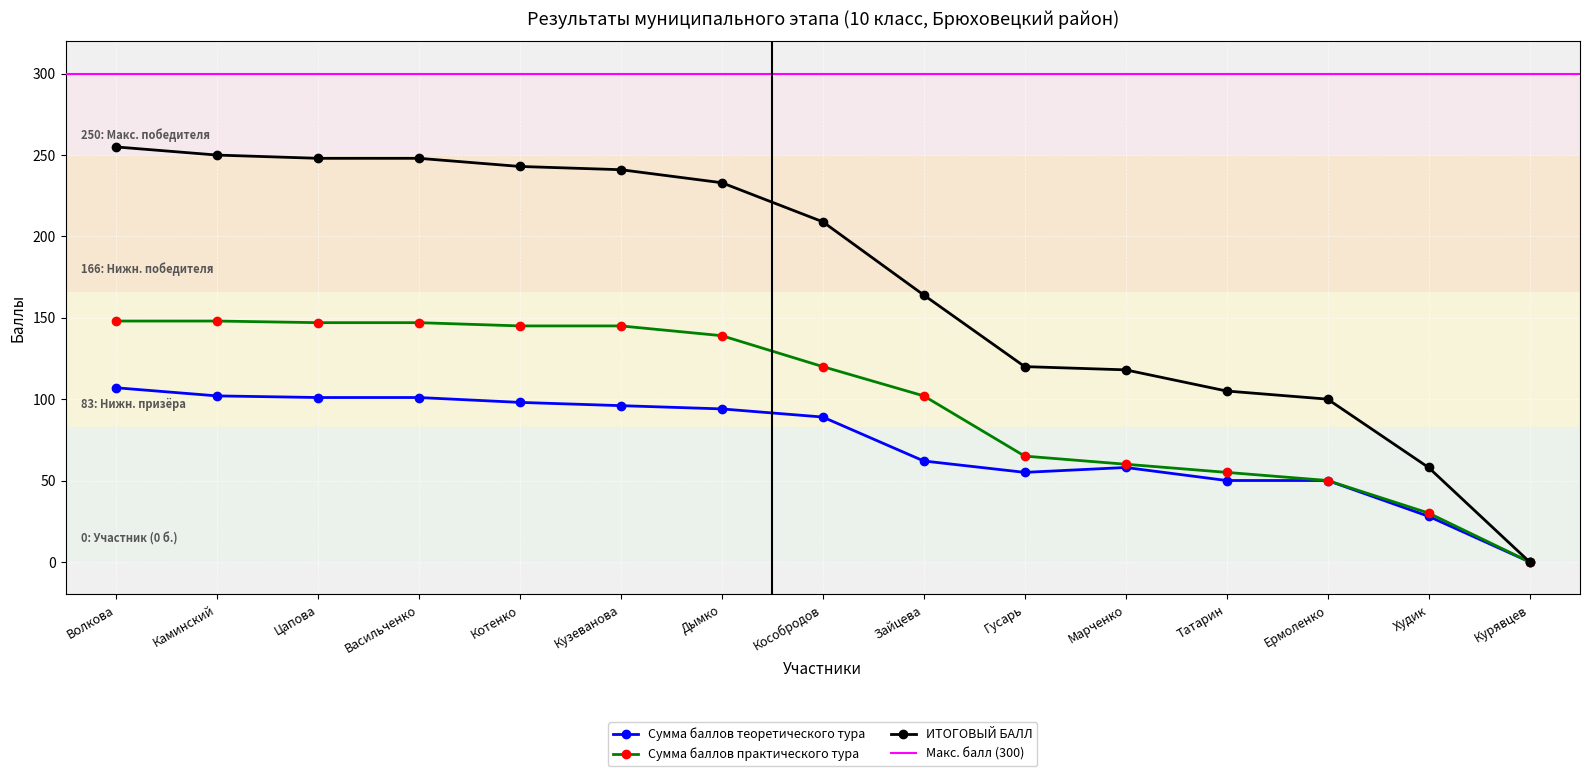

Reading right to left, what are all the values shown in this chart?

Сумма баллов теоретического тура: 0	28	50	50	58	55	62	89	94	96	98	101	101	102	107
Сумма баллов практического тура: 0	30	50	55	60	65	102	120	139	145	145	147	147	148	148
ИТОГОВЫЙ БАЛЛ: 0	58	100	105	118	120	164	209	233	241	243	248	248	250	255